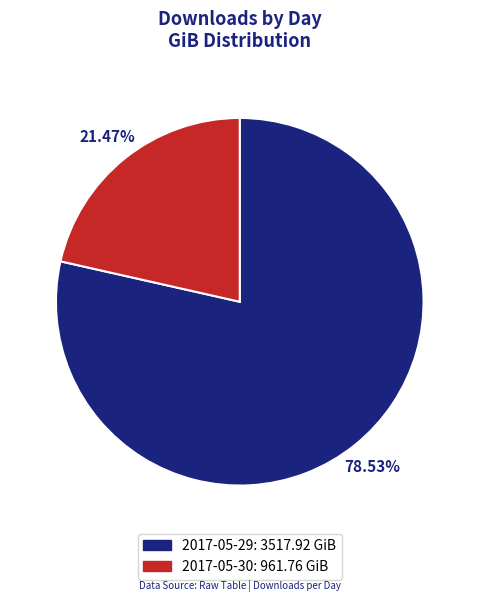

What is the ratio of the value at 2017-05-29 to the value at 2017-05-30?

3.7